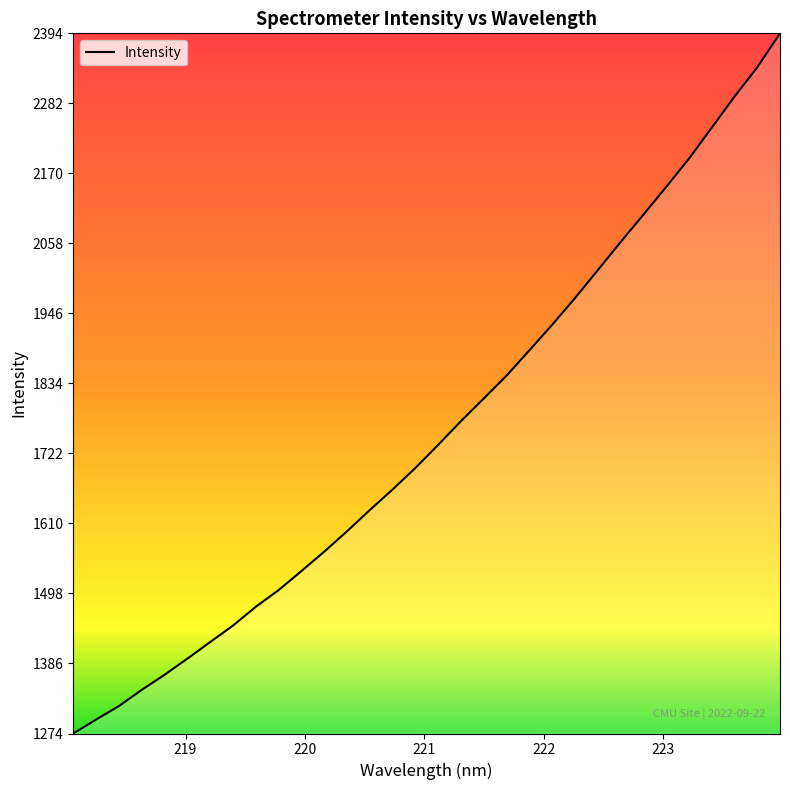

What is the difference between the maximum and minimum values?

1119.3